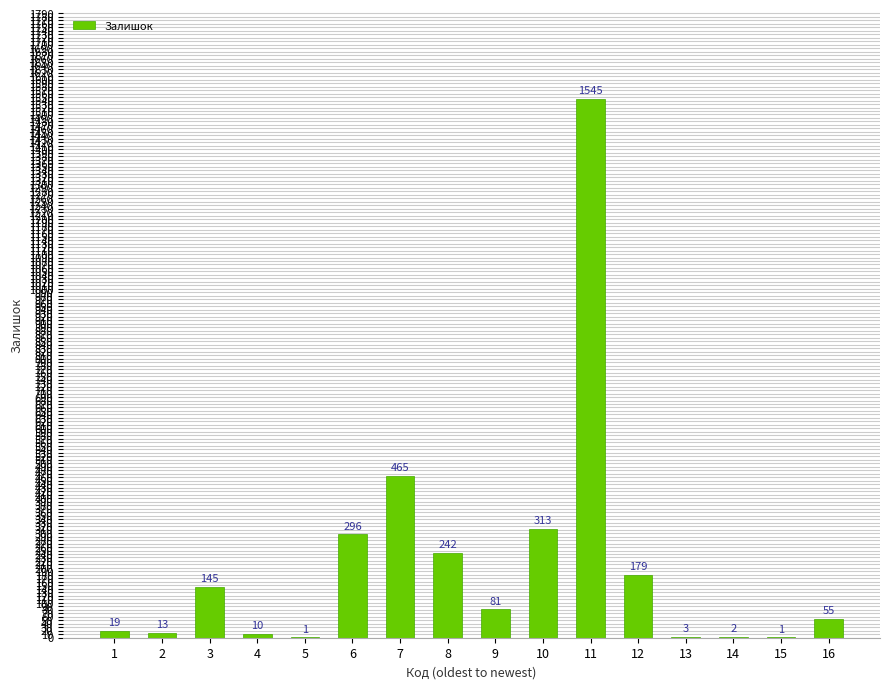

What is the difference between the values at 10 and 16?

258